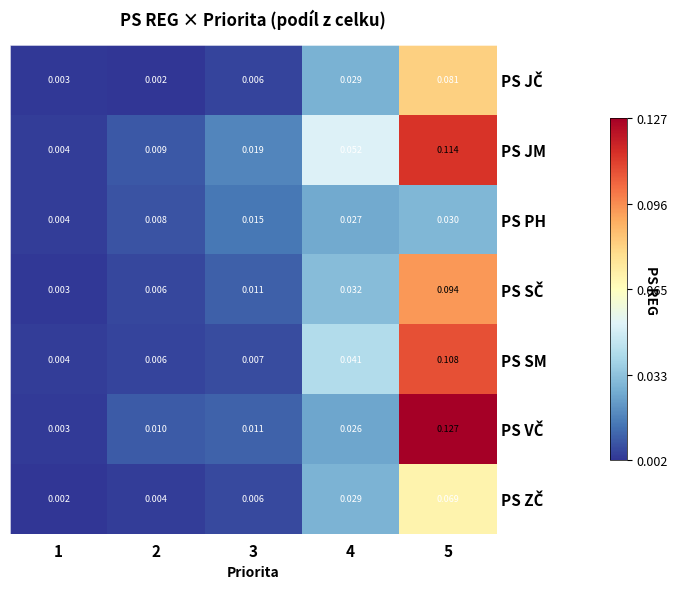

Which series has the largest total across all categories?

PS JM